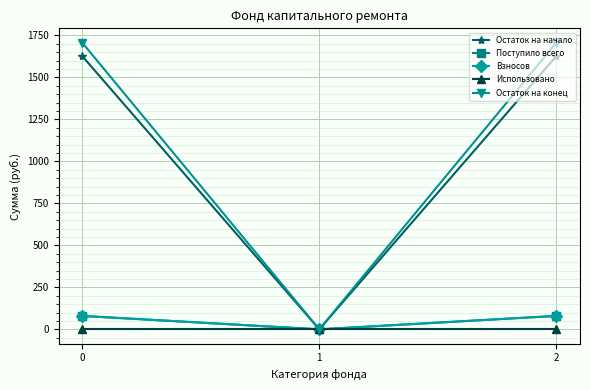

At which label does Остаток на конец reach its minimum?

1